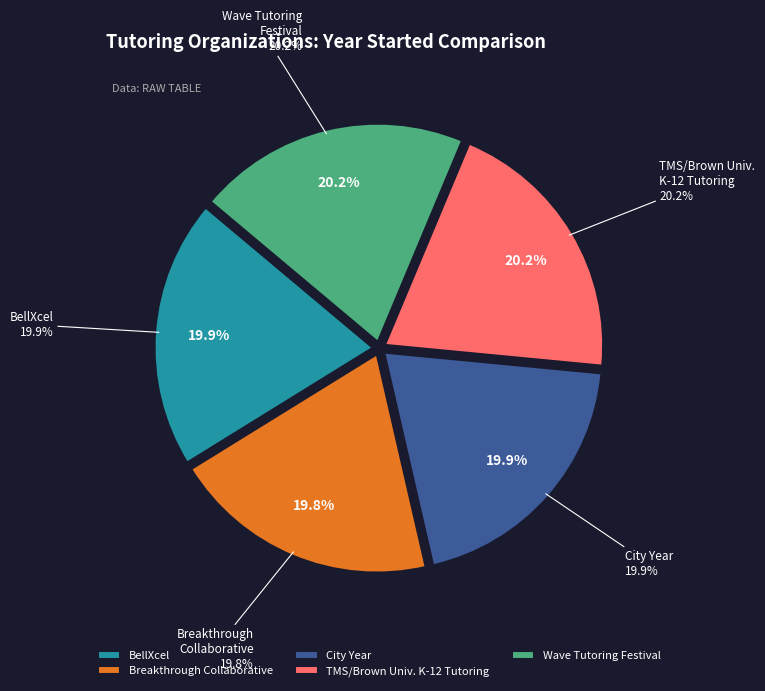

Does any single category account for the majority?

No